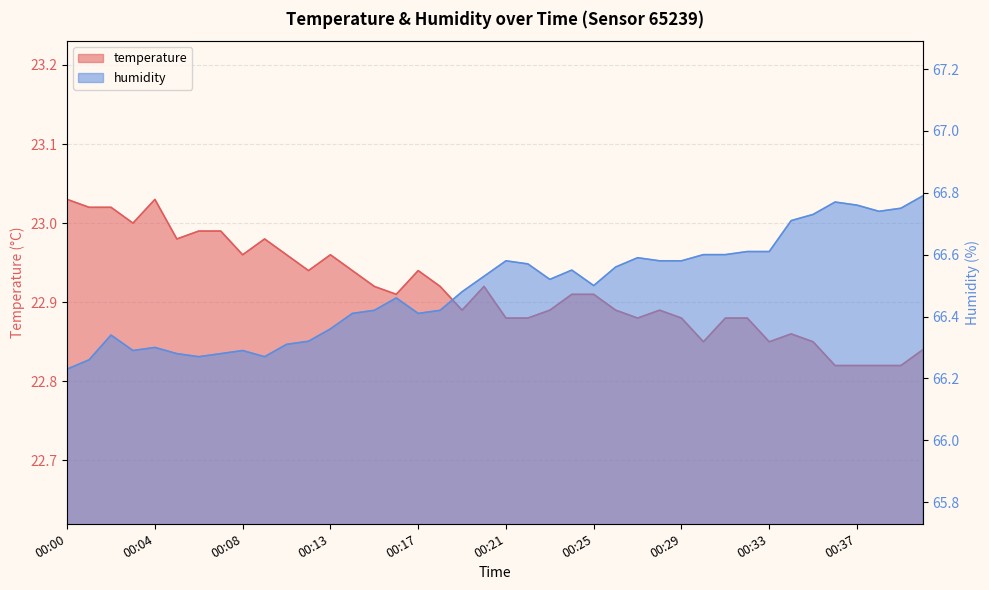

What is the difference between the temperature values at 00:08 and 00:31?

0.1